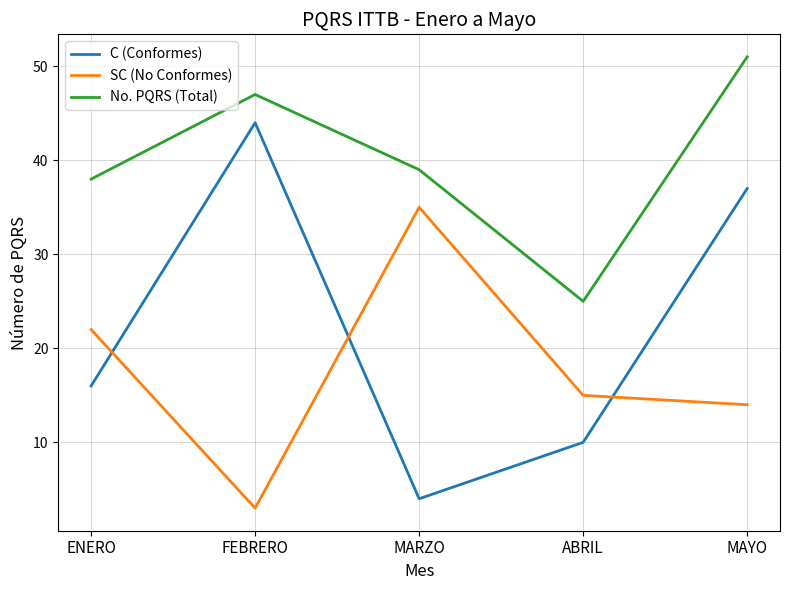

What is the sum of the SC (No Conformes) values at MAYO and ABRIL?

29